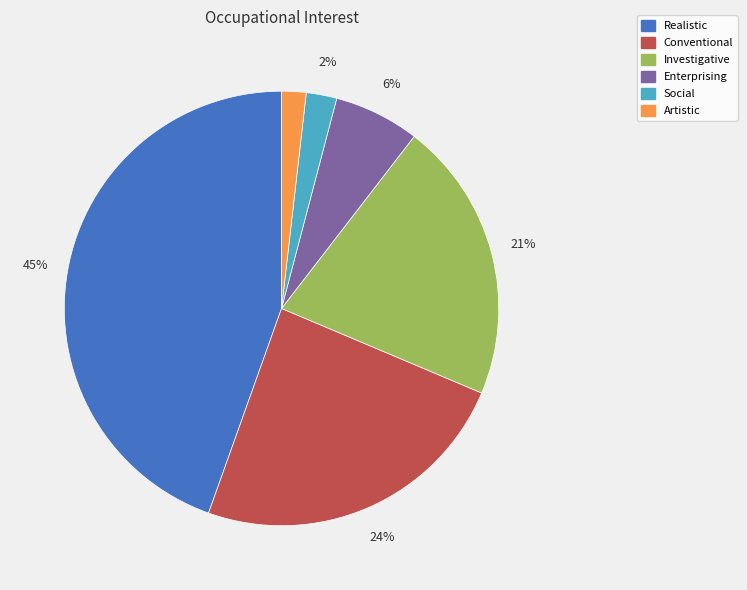

Which category has the biggest portion of the pie?

Realistic